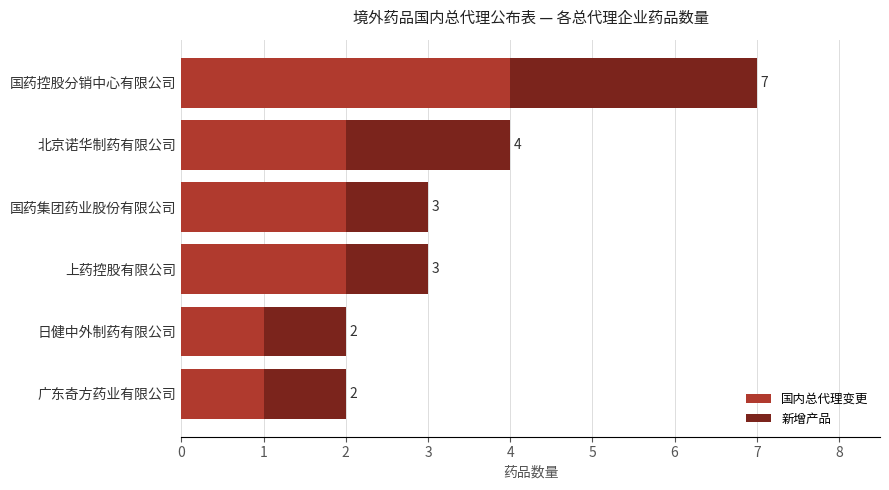

What is the sum of all 国内总代理变更 values?

12